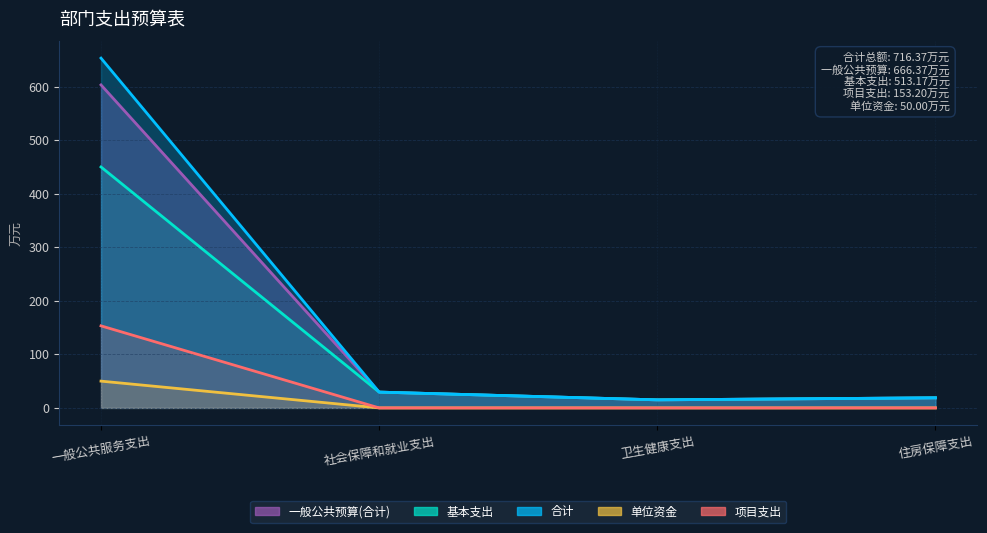

Where does the 基本支出 series first go above 29?

一般公共服务支出